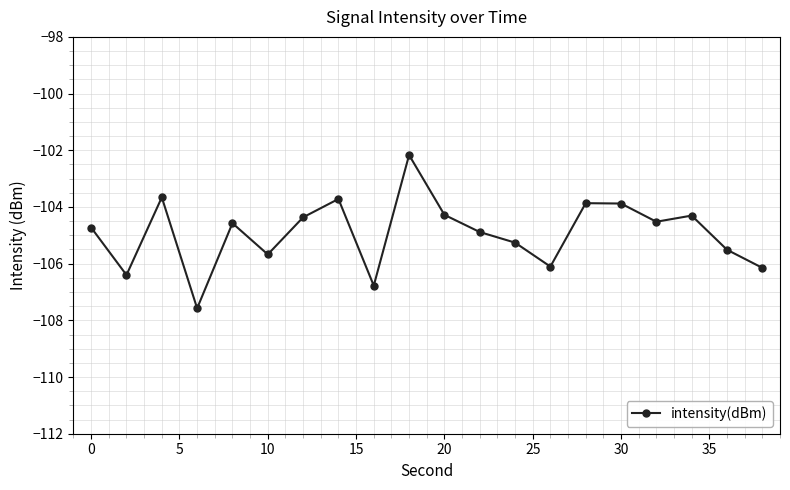

How many interior local valleys (lower than both neighbors) does the data have?

6